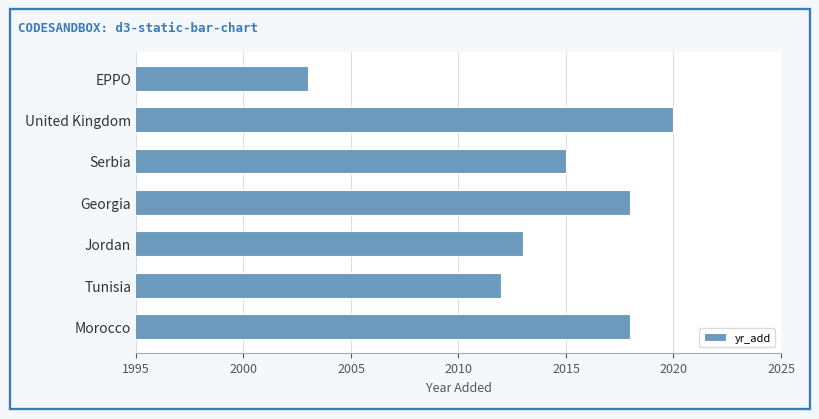

Reading bottom to top, what are all the values shown in this chart?

Morocco=2018	Tunisia=2012	Jordan=2013	Georgia=2018	Serbia=2015	United Kingdom=2020	EPPO=2003